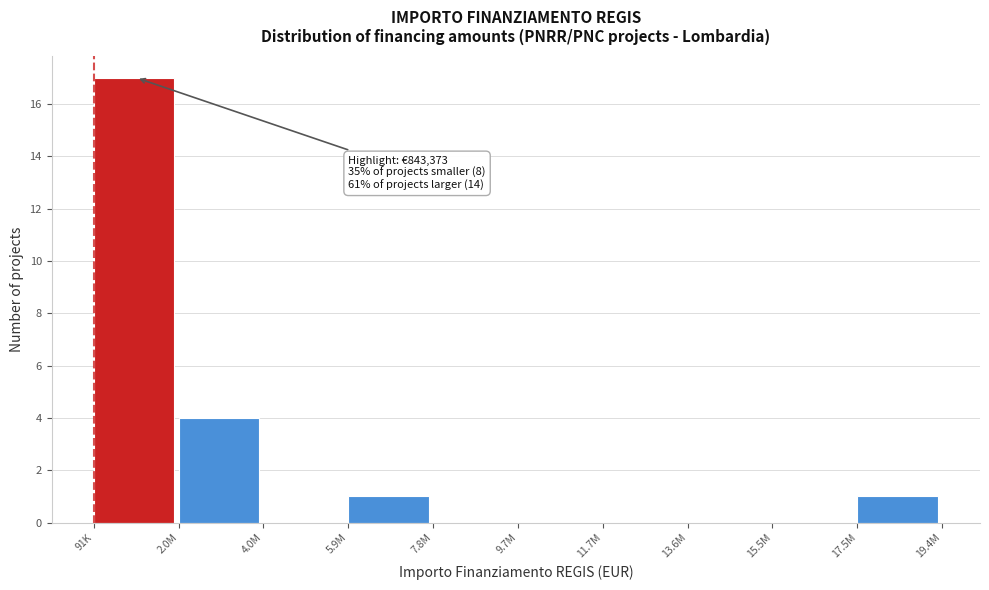

Reading left to right, what are all the values shown in this chart?

91K=17	2.0M=4	4.0M=0	5.9M=1	7.8M=0	9.7M=0	11.7M=0	13.6M=0	15.5M=0	17.5M=1